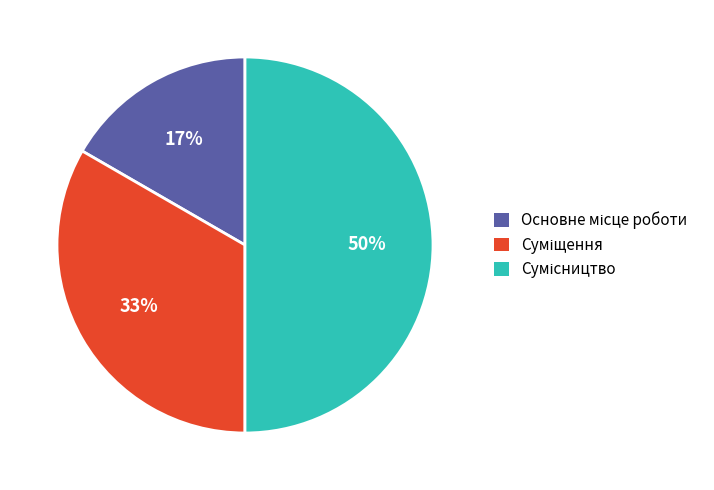

To the nearest percent, what is the average slice percentage?

33%